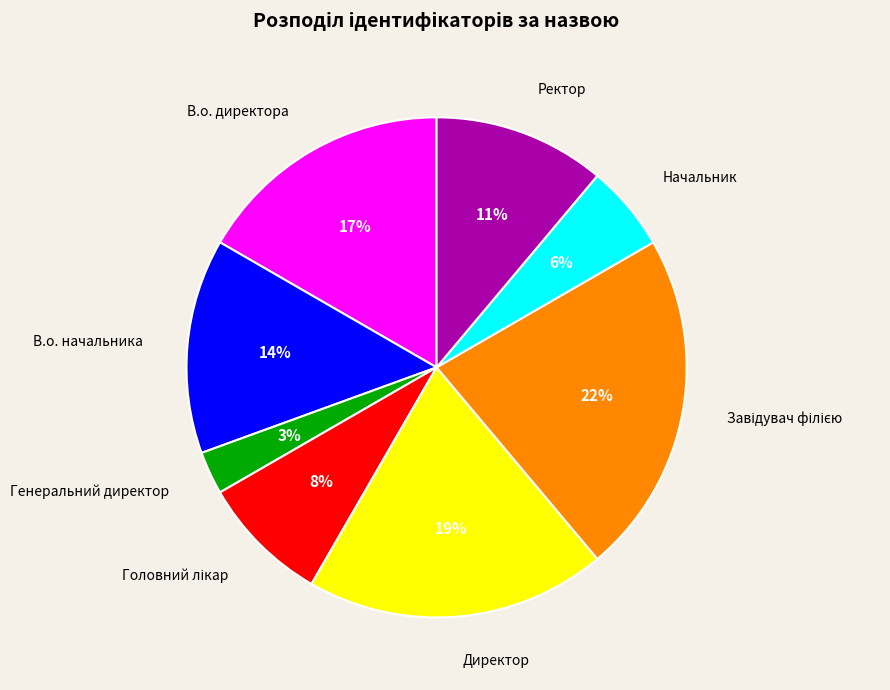

Between В.о. начальника and Генеральний директор, which is larger?

В.о. начальника